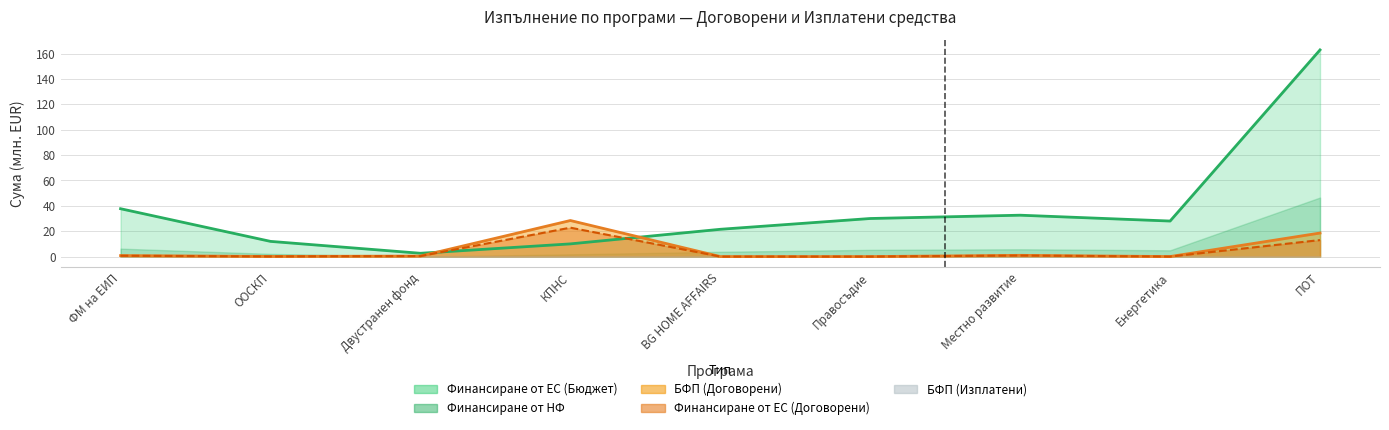

What is the highest value of the БФП (Договорени) series?

28.4